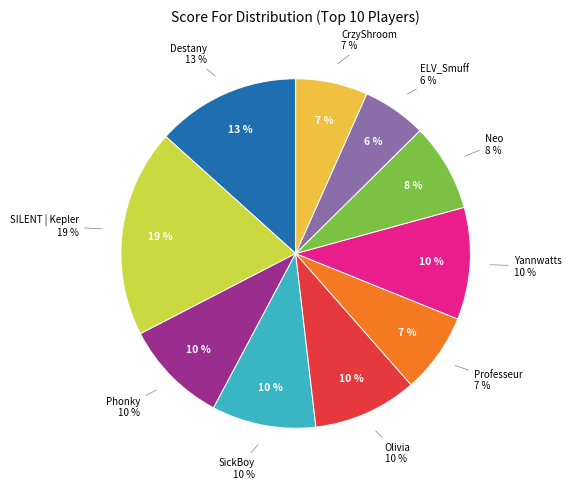

What percentage do Neo and Destany together represent?

21.5%